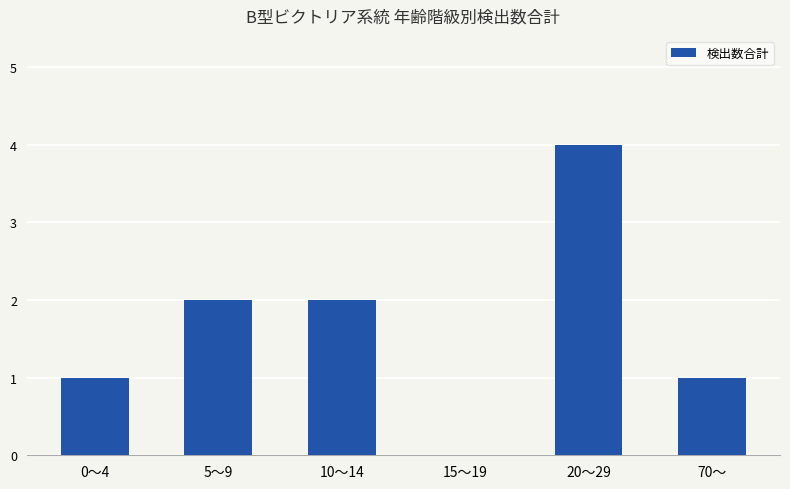

Is it true that the value at 15～19 is -2?

False